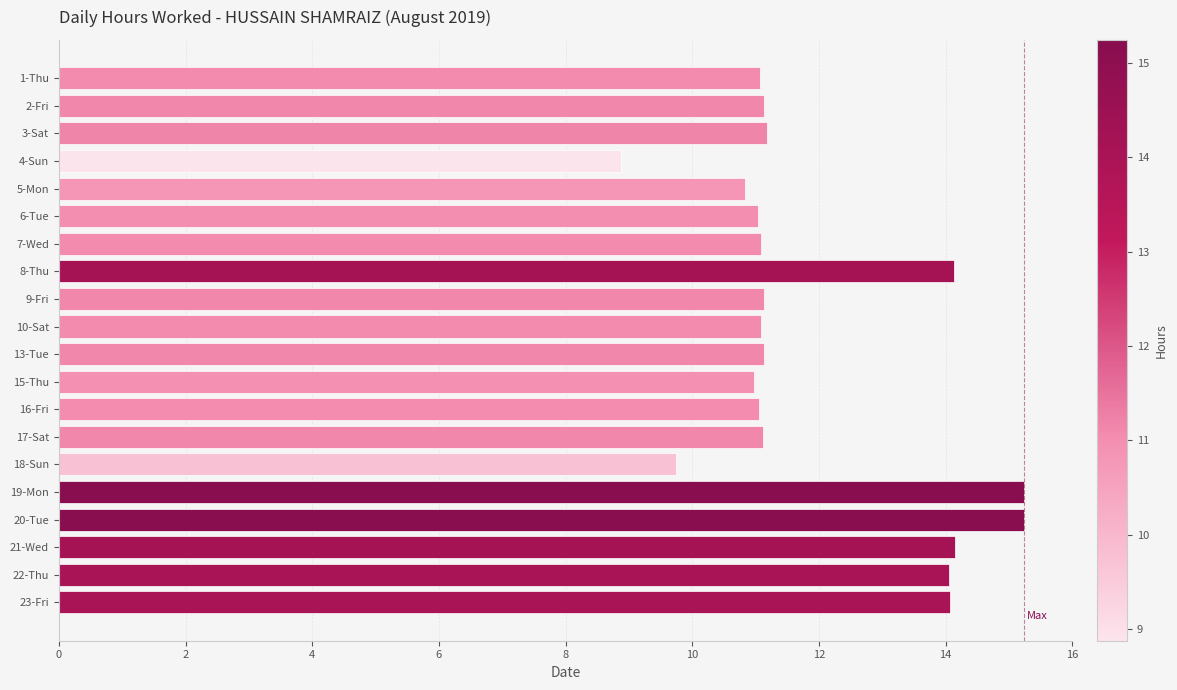

What is the maximum value shown in the chart?

15.2